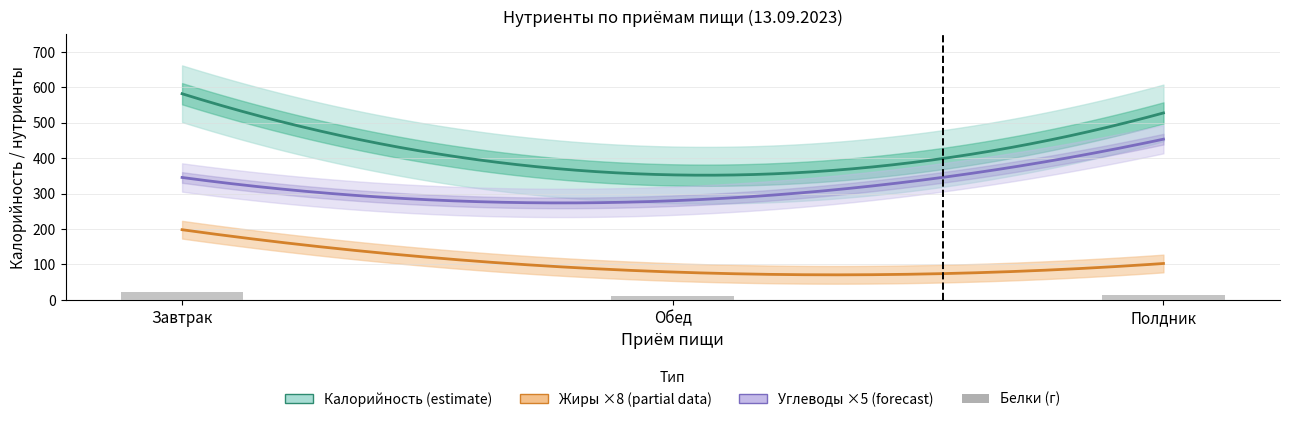

What is the label of the 1st bar from the left?

Завтрак